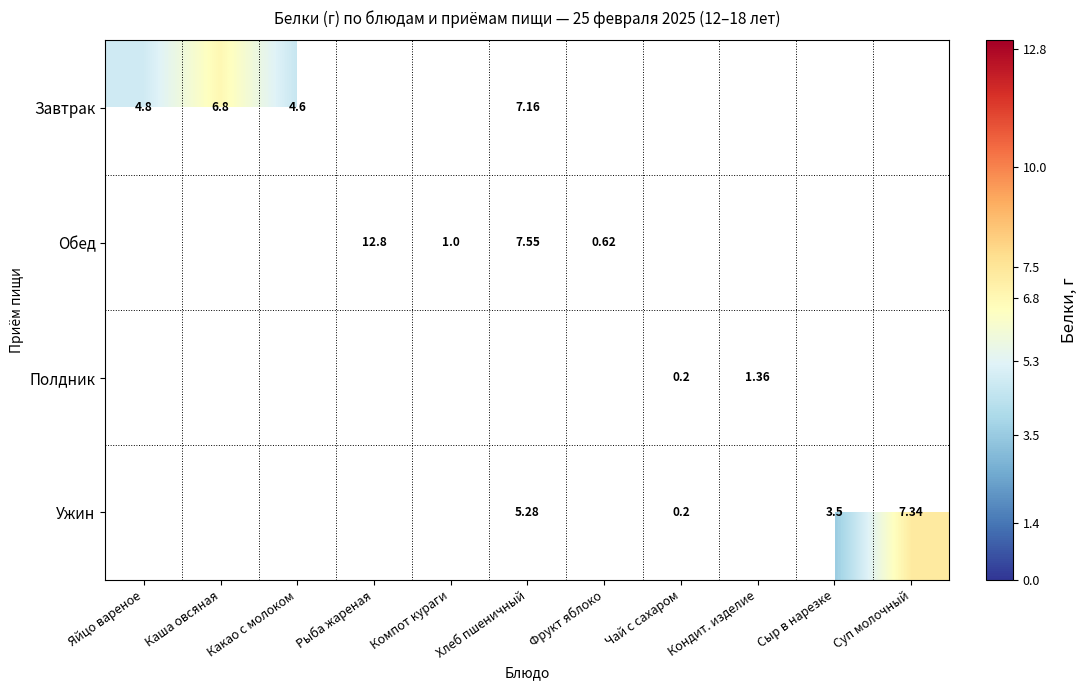

At which label does Обед first exceed 7?

Рыба жареная